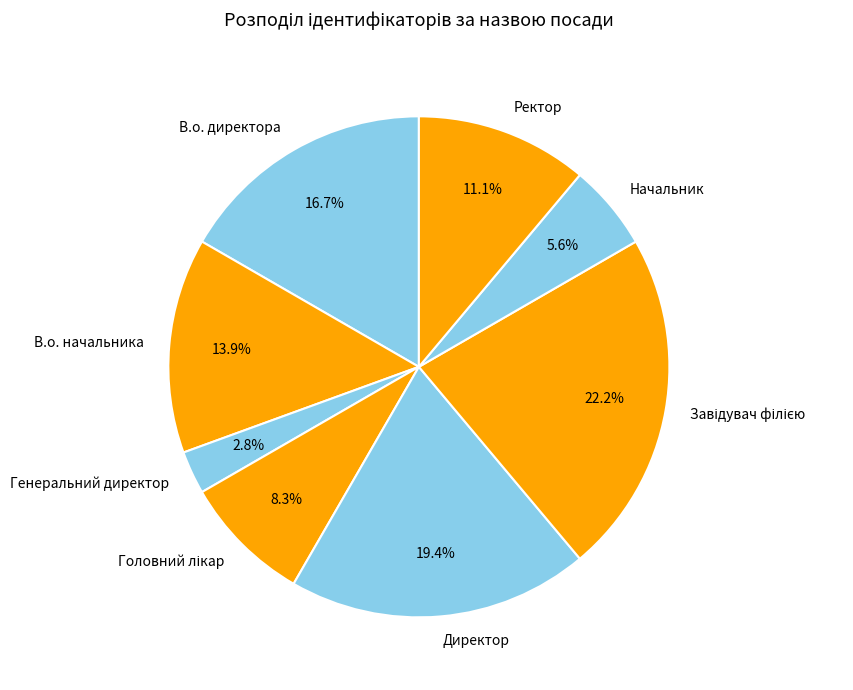

Does any single category account for the majority?

No